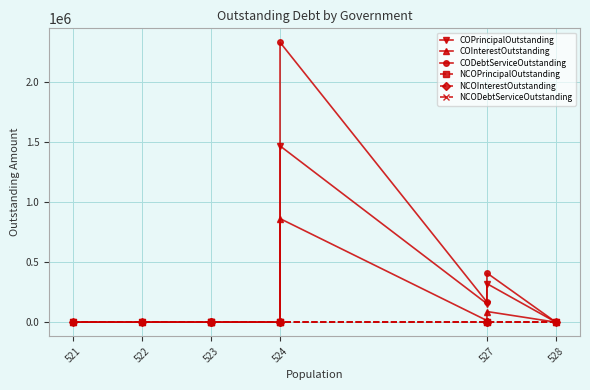

What is the label of the 1st point from the left?

521